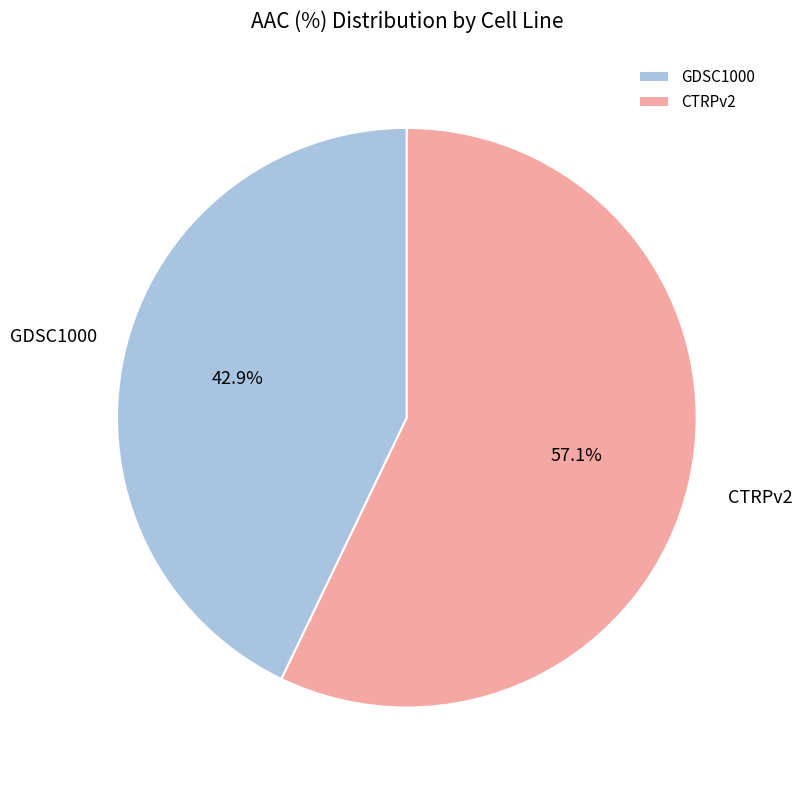

Does CTRPv2 account for over 50% of the chart?

Yes